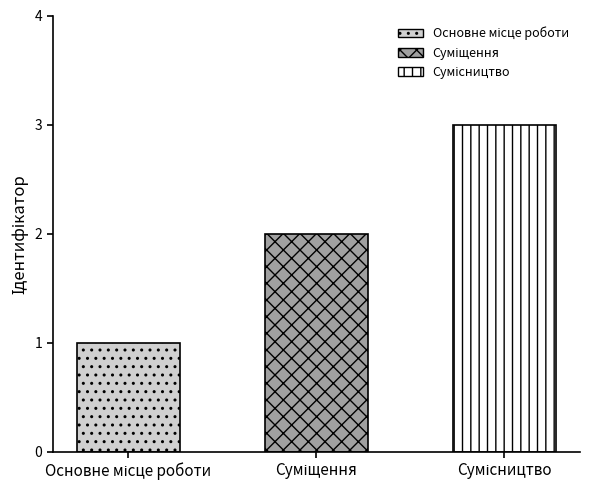

The value at Основне місце роботи is 1. True or false?

True